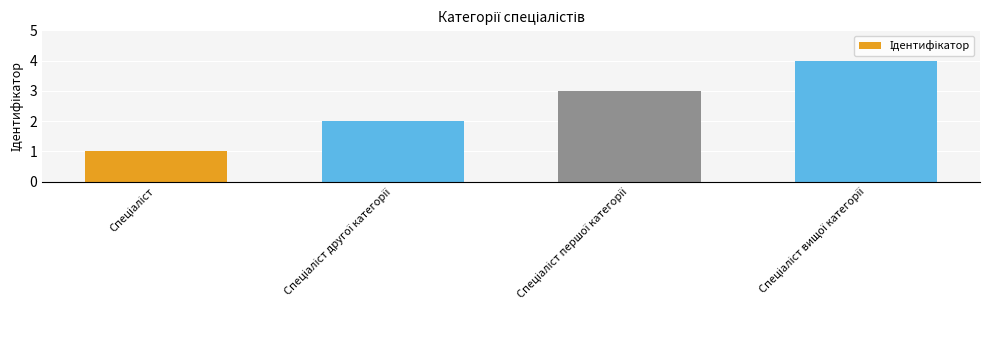

What is the greatest value displayed?

4